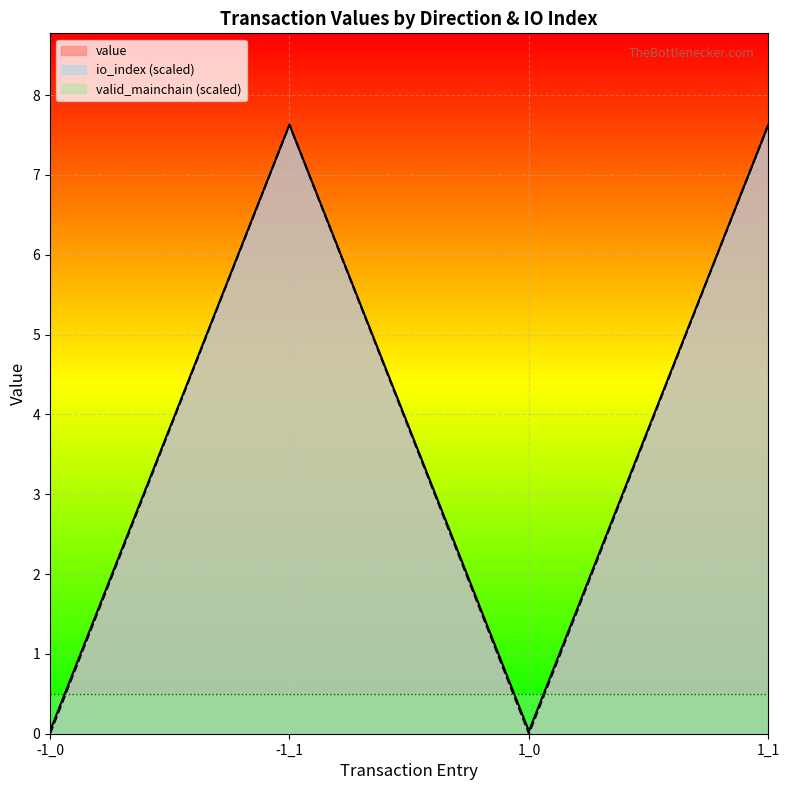

Reading left to right, extract all data points from this chart.

io_index: 0.0	7.6	0.0	7.6
value: 0.0	7.6	0.0	7.6